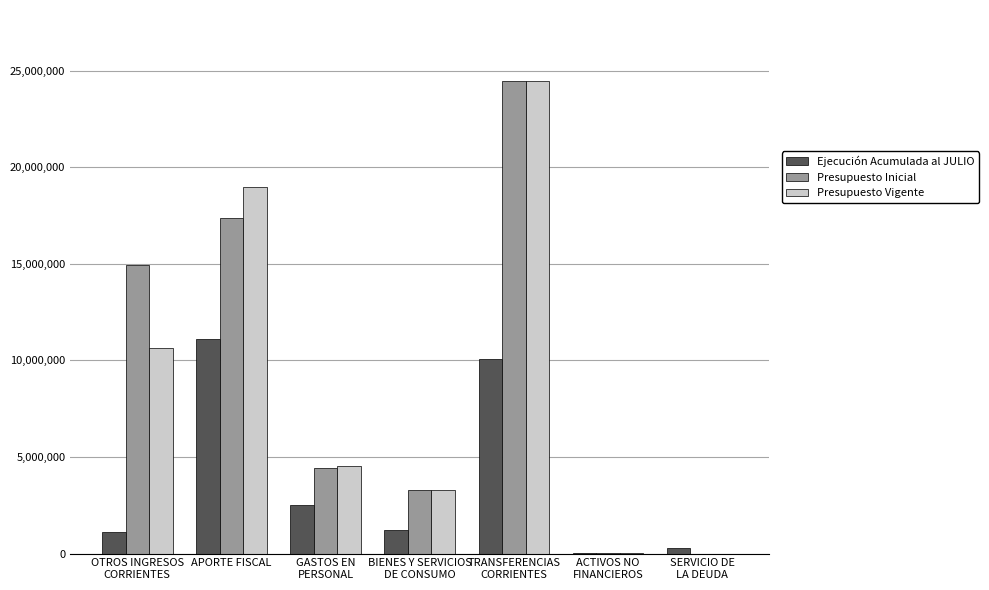

What is the maximum value shown in the chart?

24469339